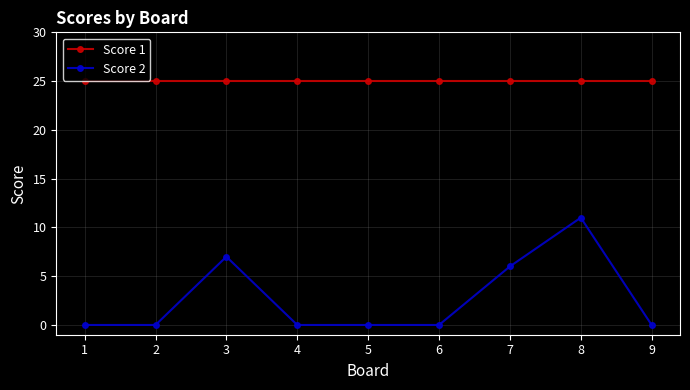

Is it true that Score 2 equals -5 at 9?

False